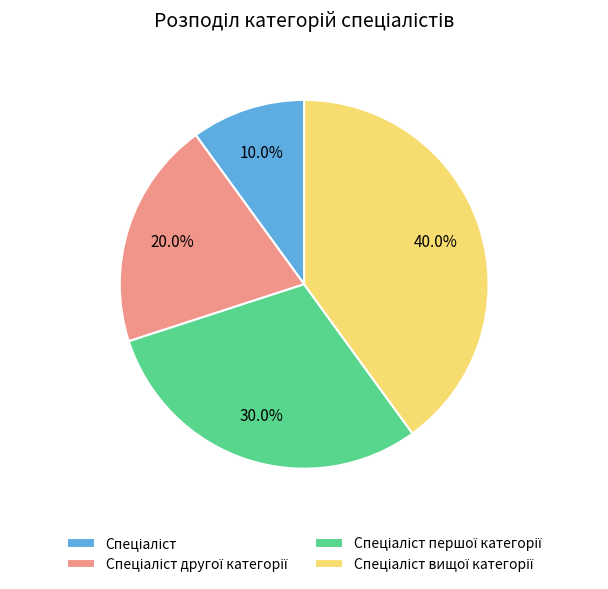

Is there a majority slice in this chart?

No